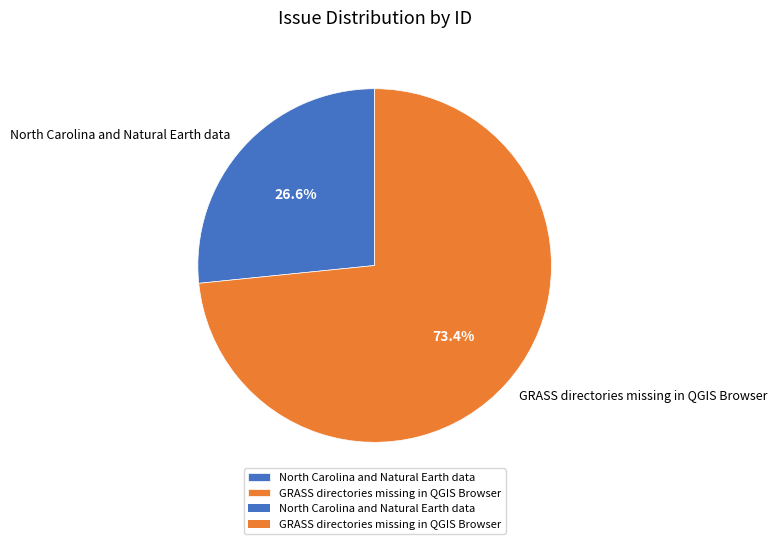

Combined, do GRASS directories missing in QGIS Browser and North Carolina and Natural Earth data account for over 50%?

Yes